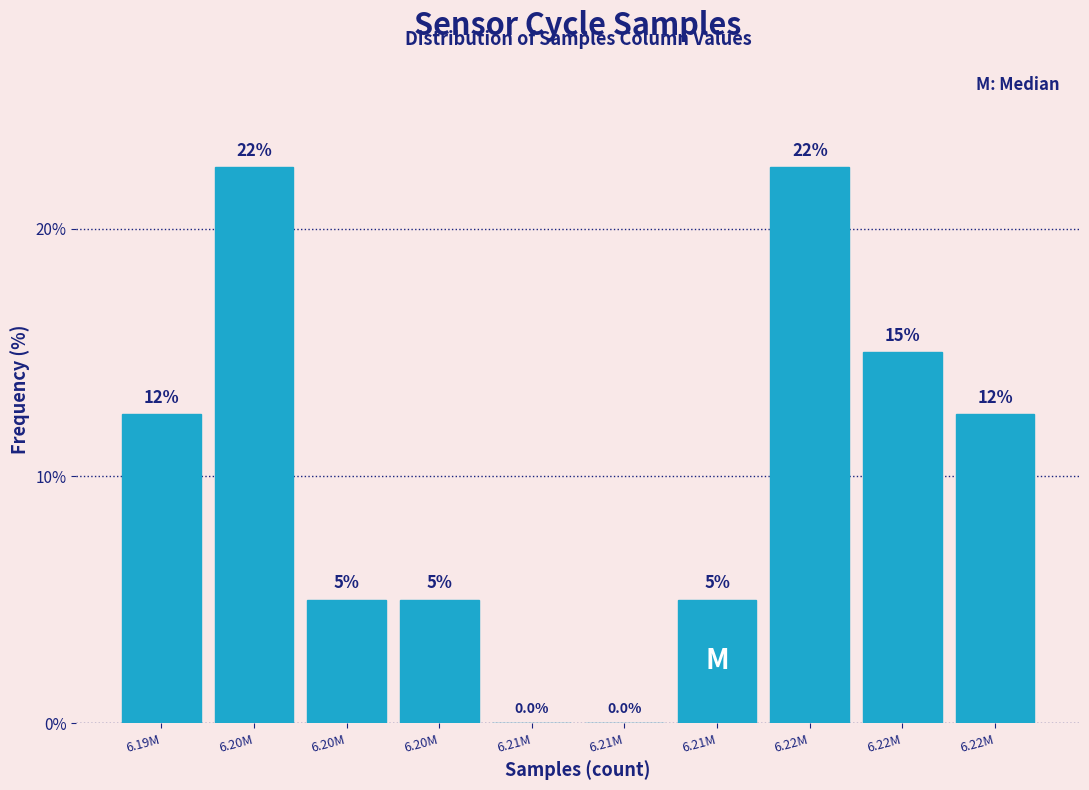

How many data points does each series have?

10